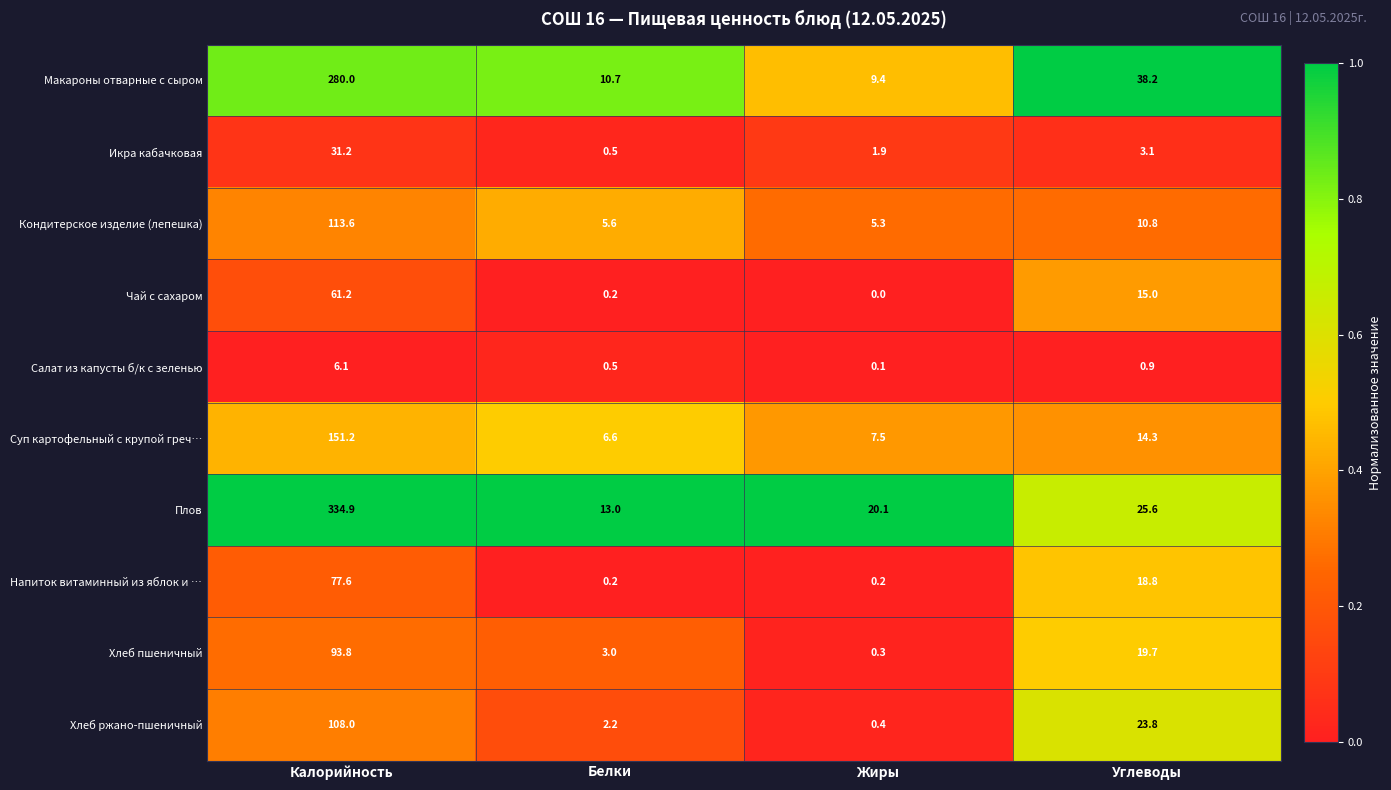

What is the difference between the maximum and minimum values in the Хлеб пшеничный series?

93.5